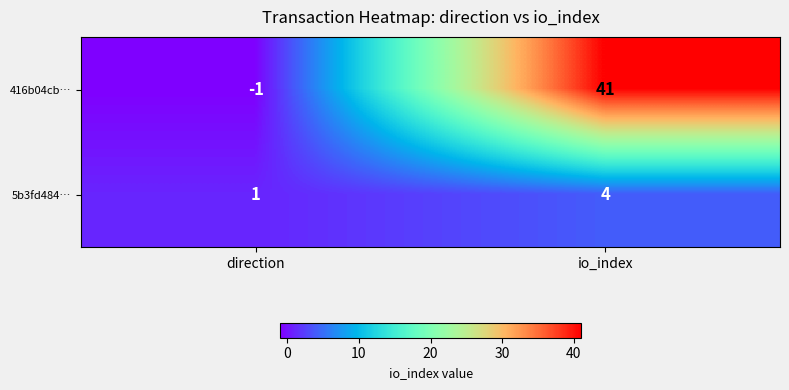

How many data points in 416b04cb… are less than 41?

1